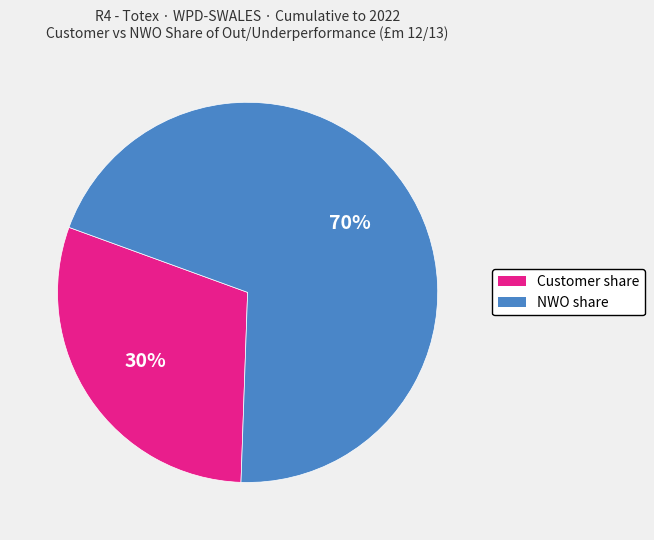

To the nearest percent, what is the difference between the NWO share and Customer share slice percentages?

40%